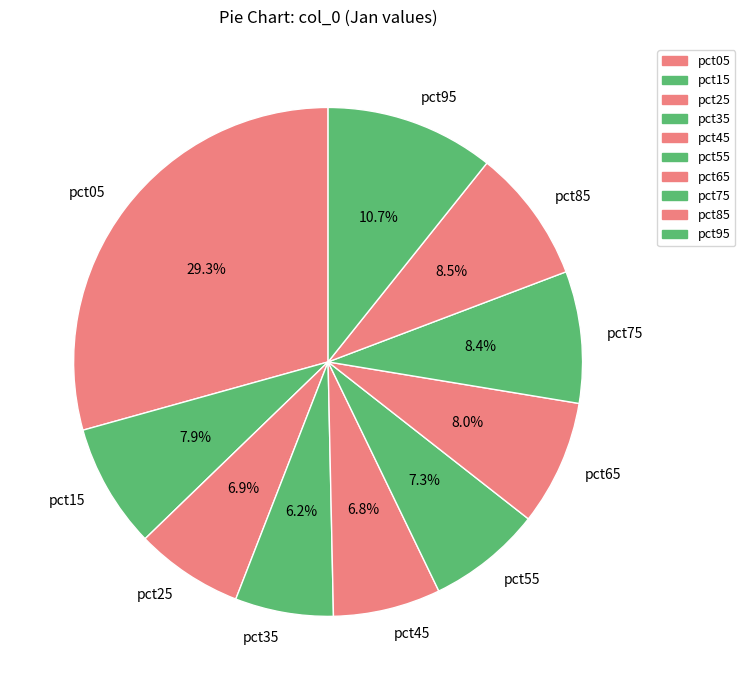

How many segments does this pie chart have?

10